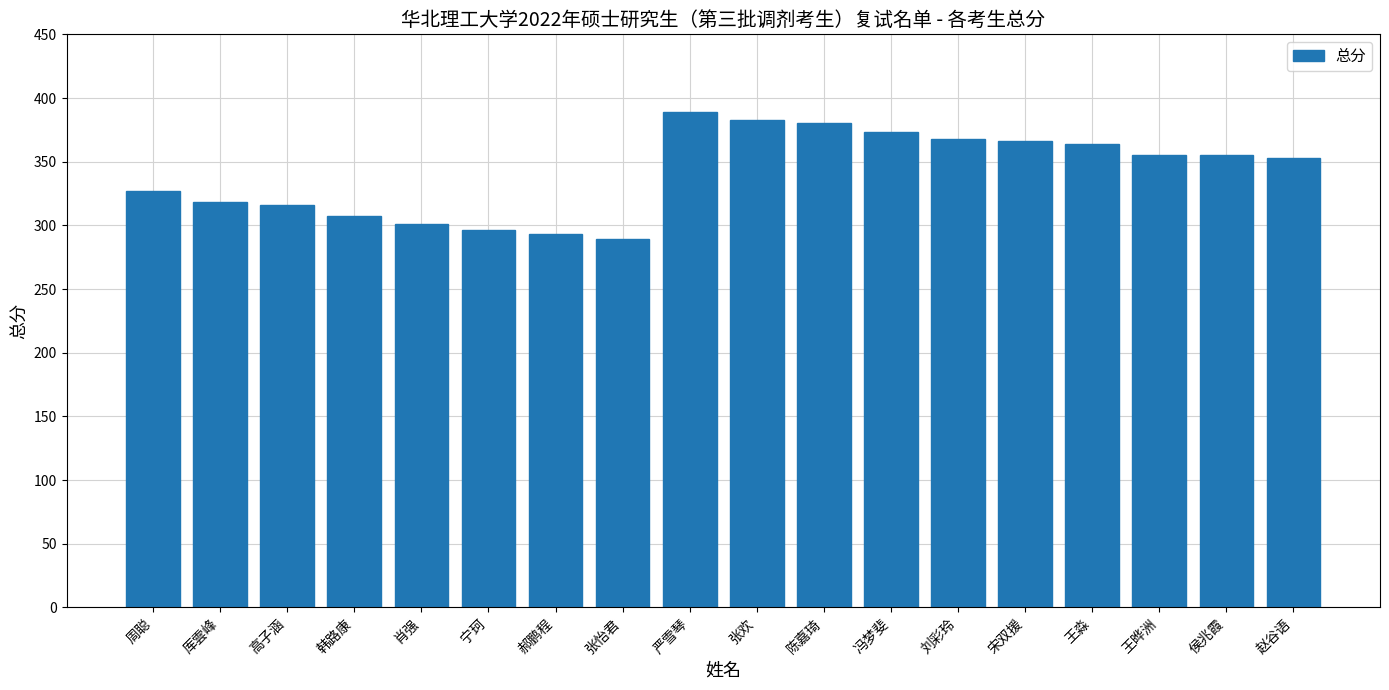

Reading left to right, what are all the values shown in this chart?

327	318	316	307	301	296	293	289	389	383	380	373	368	366	364	355	355	353